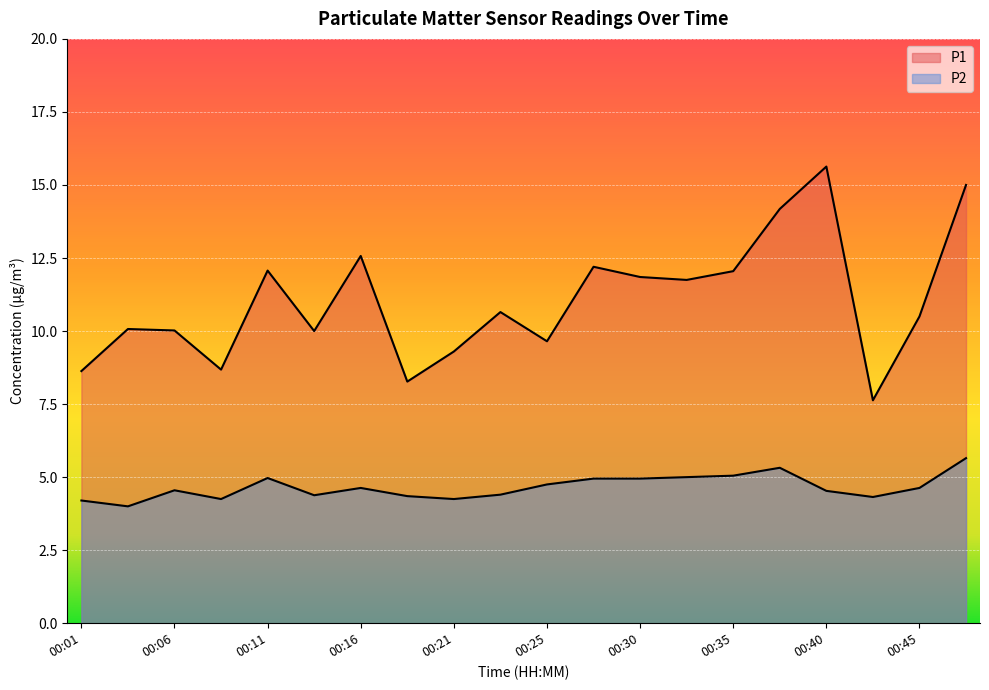

At how many categories does at least one series exceed 6?

20